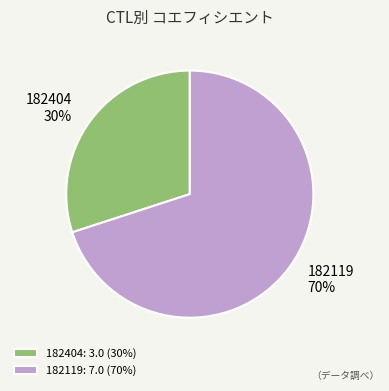

To the nearest percent, what portion does 182404 represent?

30%